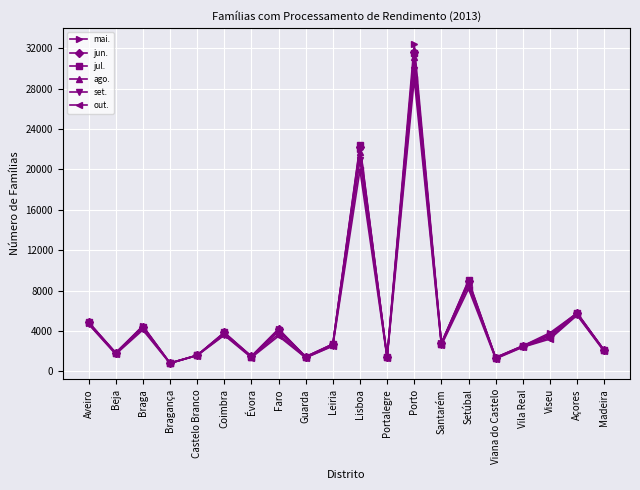

What value does the set. series have at Viseu?

3347